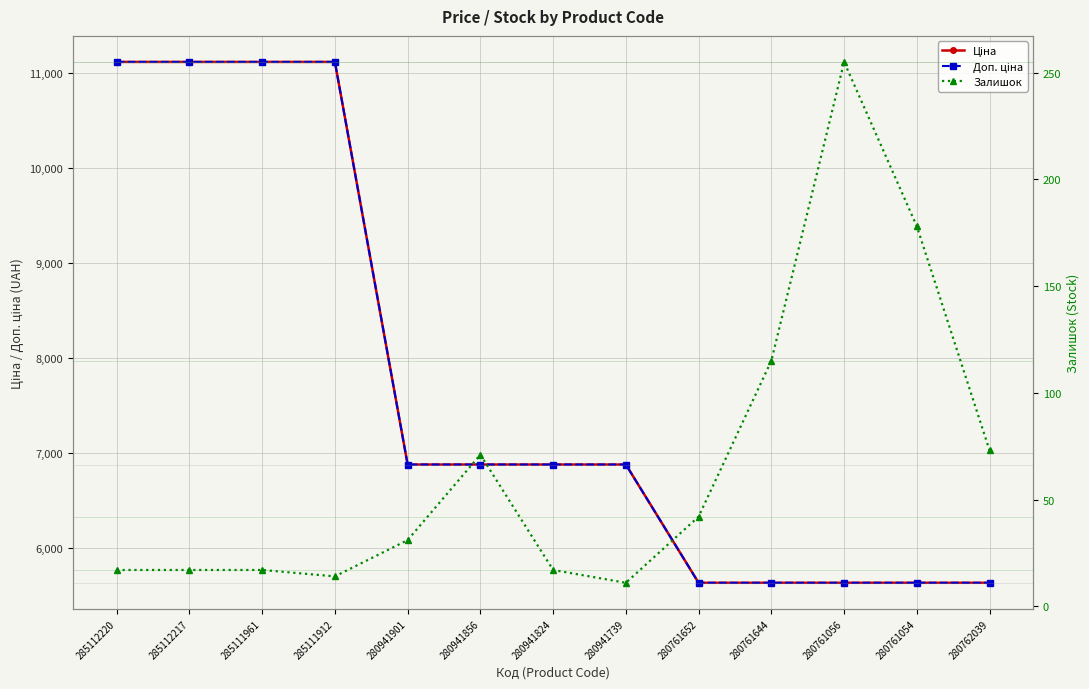

True or false: Доп. ціна and Залишок intersect in this chart.

False